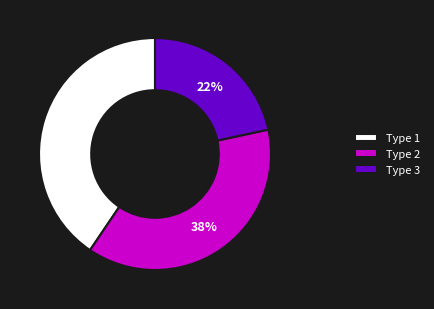

What percentage is the Type 1 slice, to the nearest percent?

41%